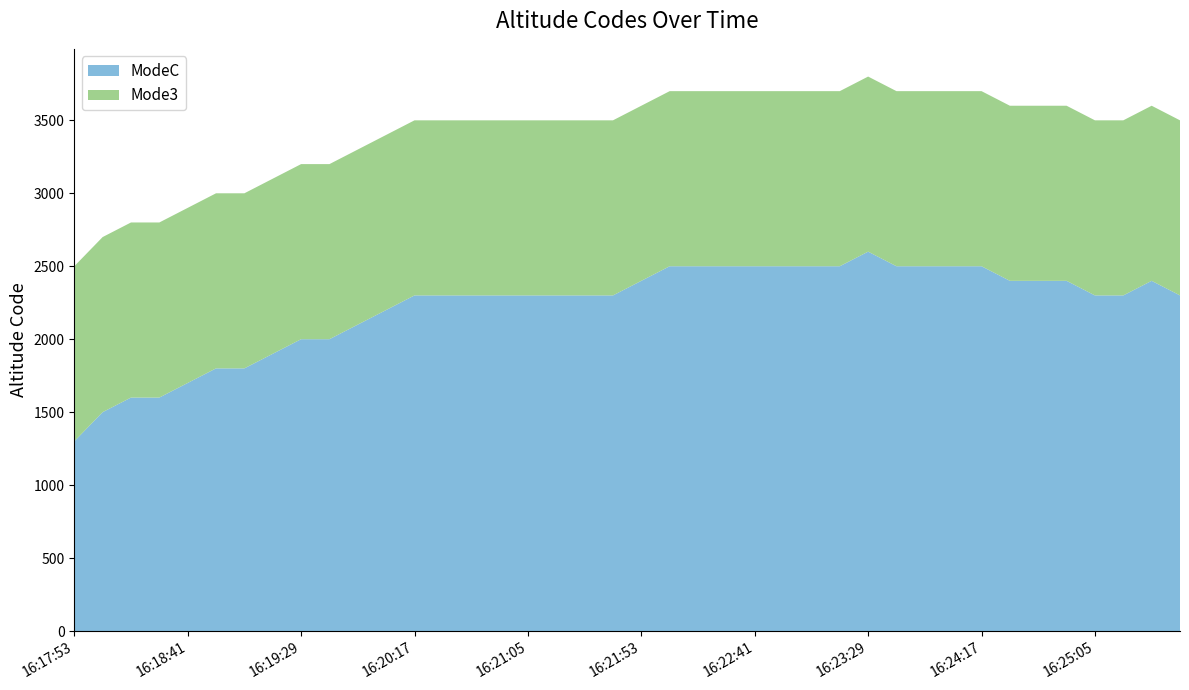

Reading left to right, transcribe all the data shown in this chart.

ModeC: 1300	1500	1600	1600	1700	1800	1800	1900	2000	2000	2100	2200	2300	2300	2300	2300	2300	2300	2300	2300	2400	2500	2500	2500	2500	2500	2500	2500	2600	2500	2500	2500	2500	2400	2400	2400	2300	2300	2400	2300
Mode3: 1200	1200	1200	1200	1200	1200	1200	1200	1200	1200	1200	1200	1200	1200	1200	1200	1200	1200	1200	1200	1200	1200	1200	1200	1200	1200	1200	1200	1200	1200	1200	1200	1200	1200	1200	1200	1200	1200	1200	1200